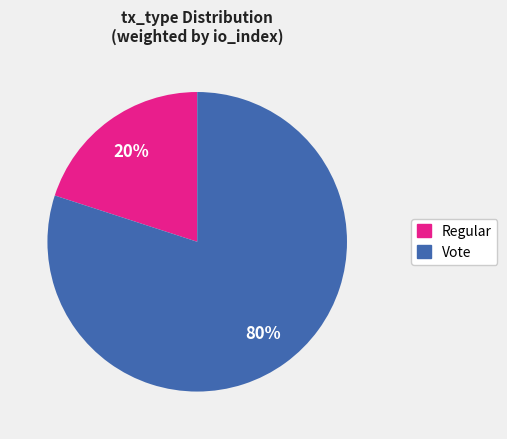

The Vote slice represents 73% of the pie. True or false?

False